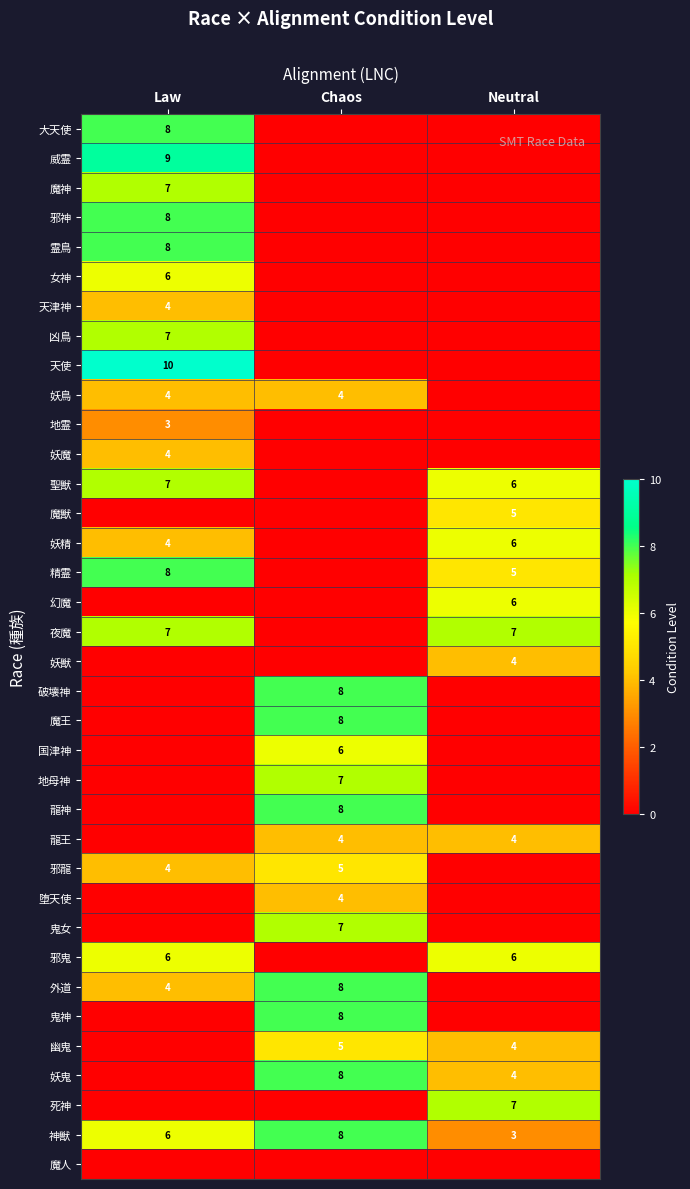

True or false: 威霊 has a value of 9 at Law.

True